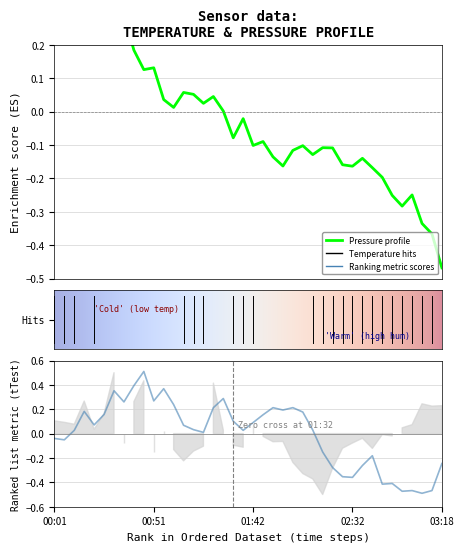

What position from the left is 00:51?

11